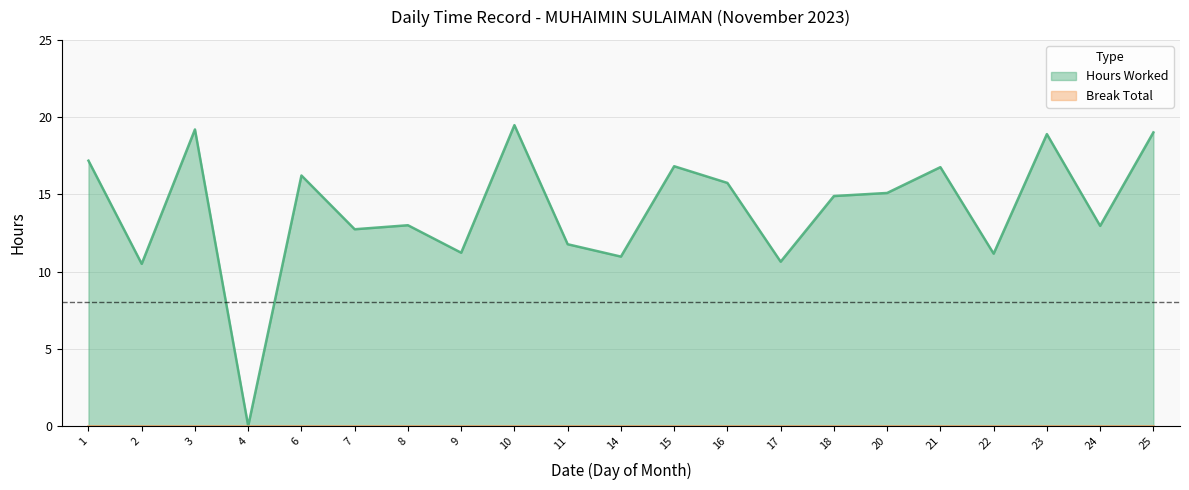

What is the average value?

14.0